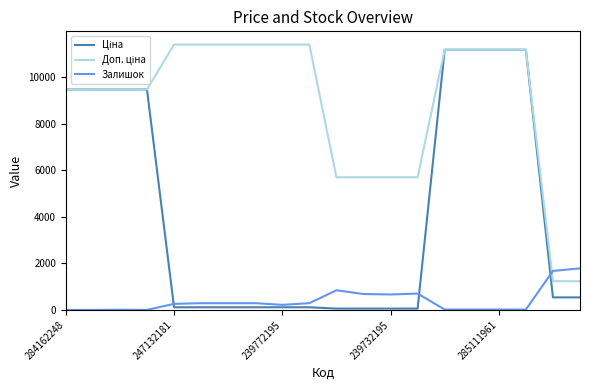

What is the greatest value displayed?

11410.0